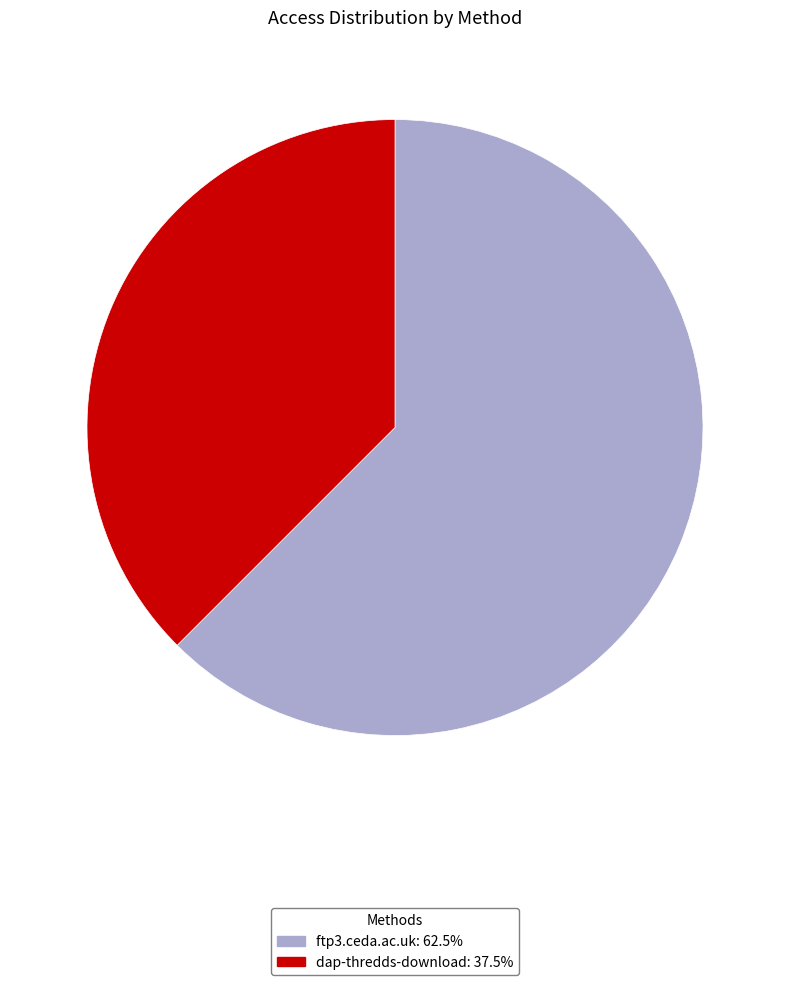

The dap-thredds-download slice represents 38% of the pie. True or false?

True